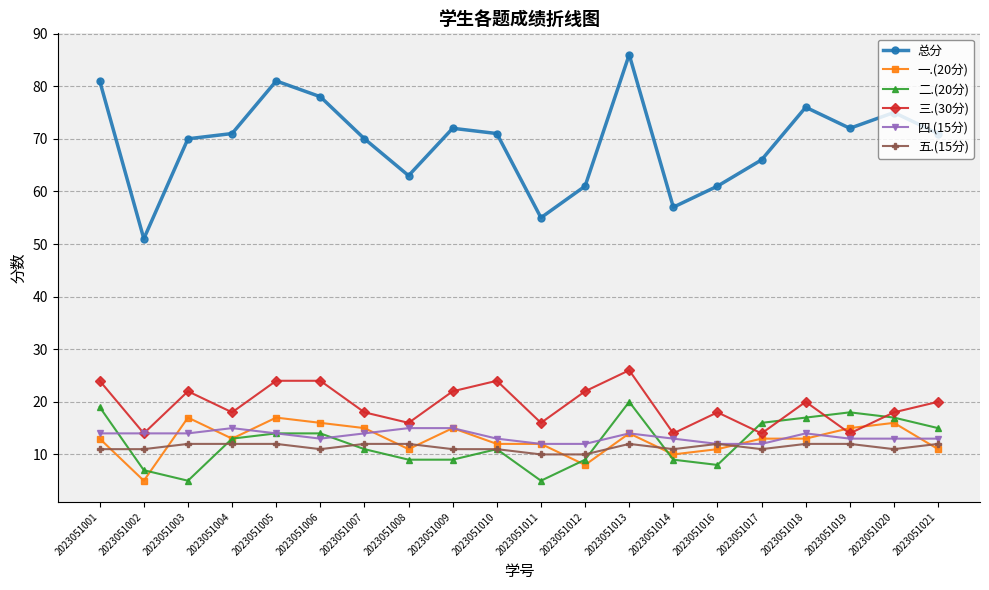

What is the average value of the 四.(15分) series?

13